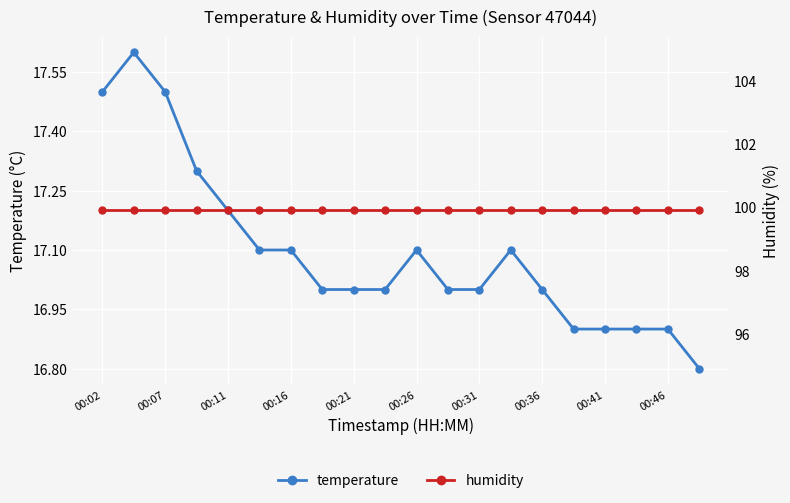

What is the sum of all humidity values?

1998.0